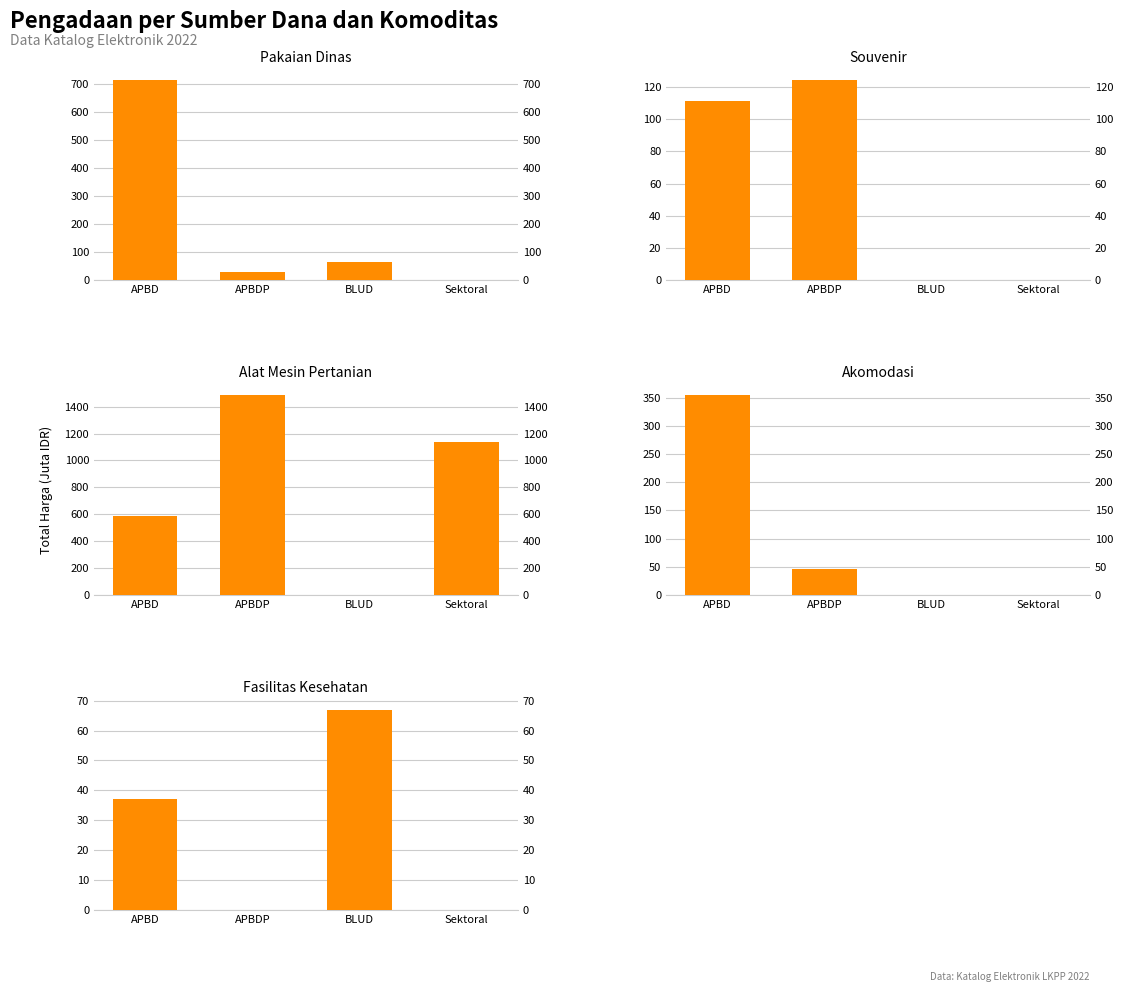

What is the total value across all series at APBDP?

1687.1